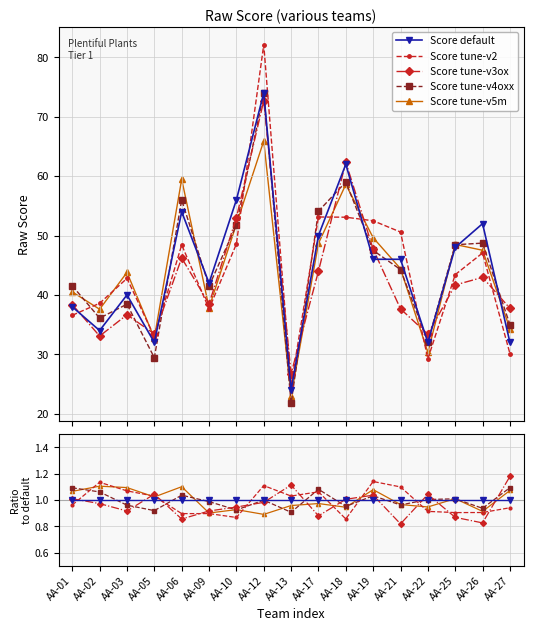

The chart shows a value of 56 at AA-10. True or false?

True